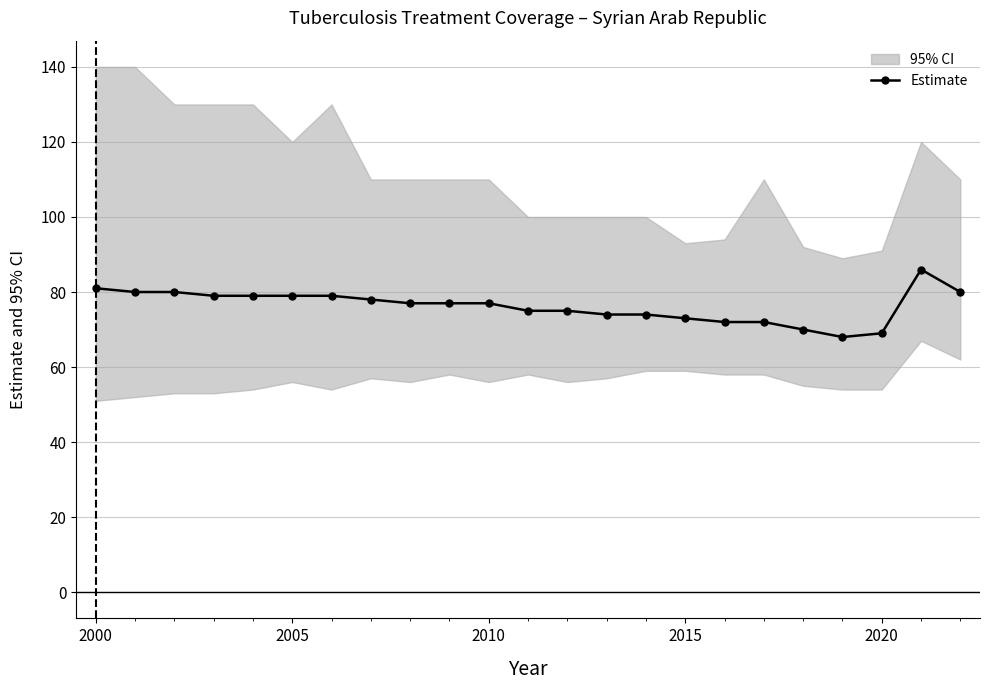

What is the highest value of the Estimate series?

86